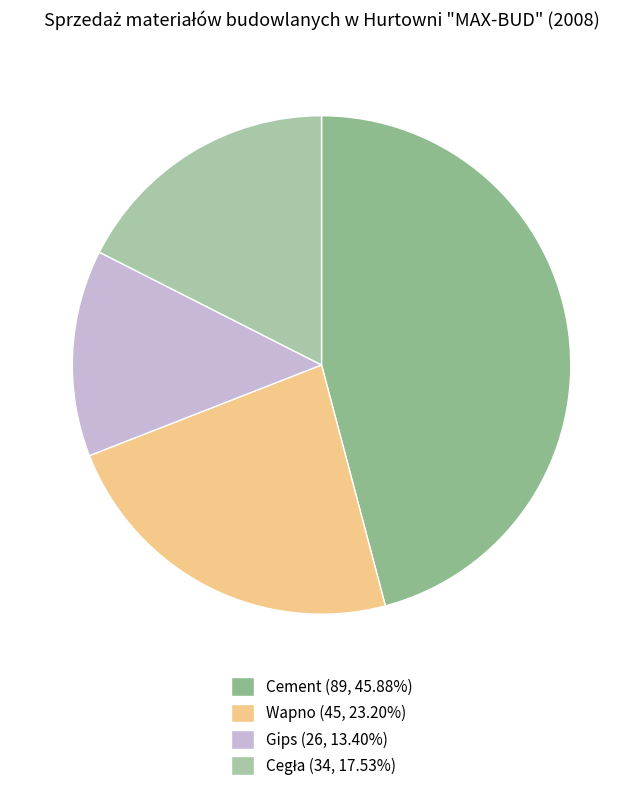

Count the number of slices in the pie.

4